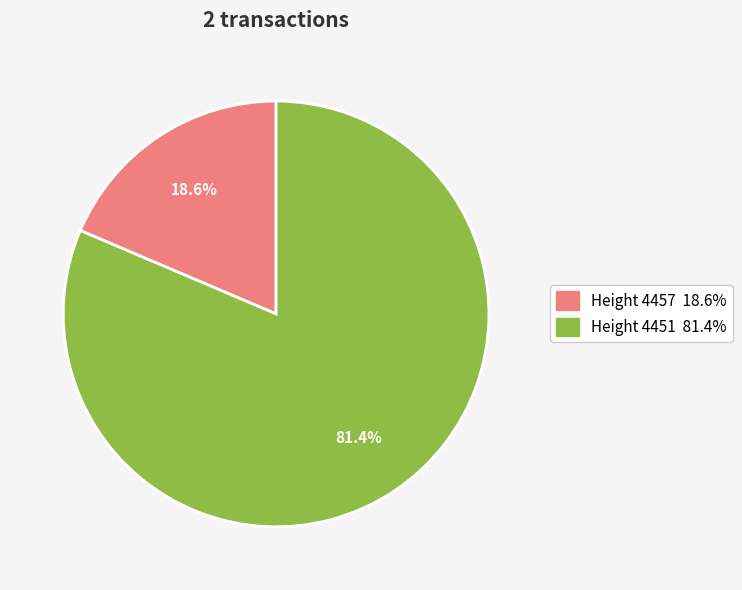

Count the number of slices in the pie.

2